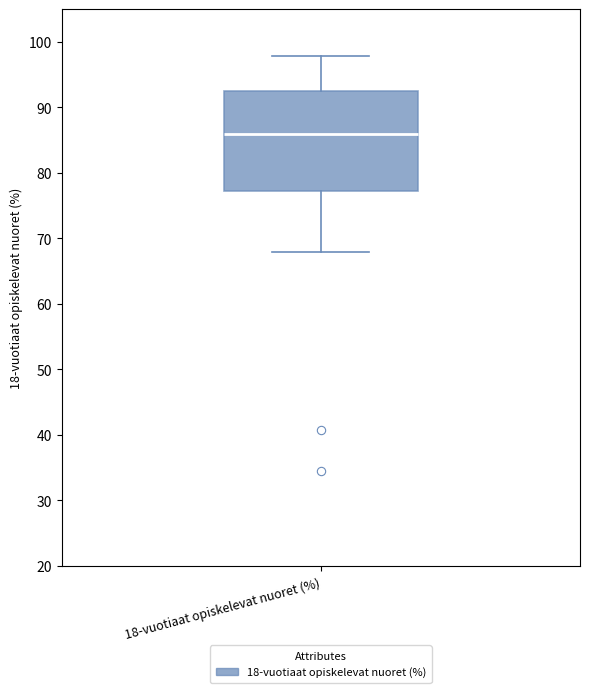

Read this box plot against the y-axis: the position of the median line, the range covered by the box, and the ends of both whiskers. The values are not printed on the chart, so give them approximately, as read against the axis.

median 86, box 77 to 93, whiskers 68 to 98